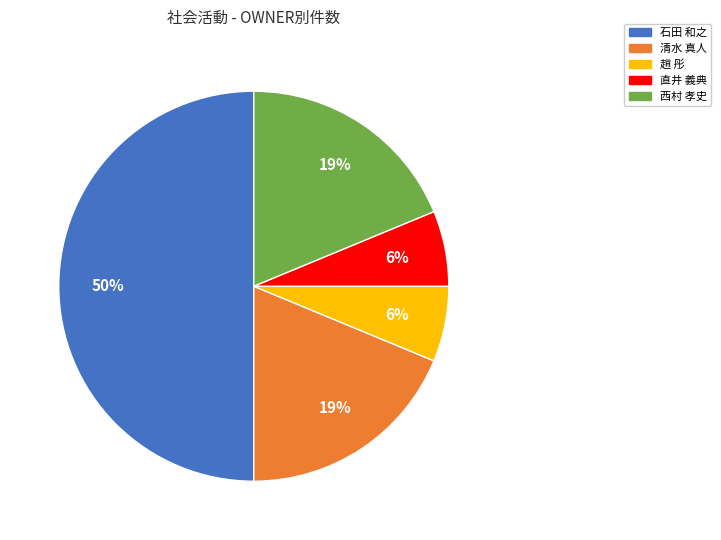

To the nearest percent, what is the average slice percentage?

20%